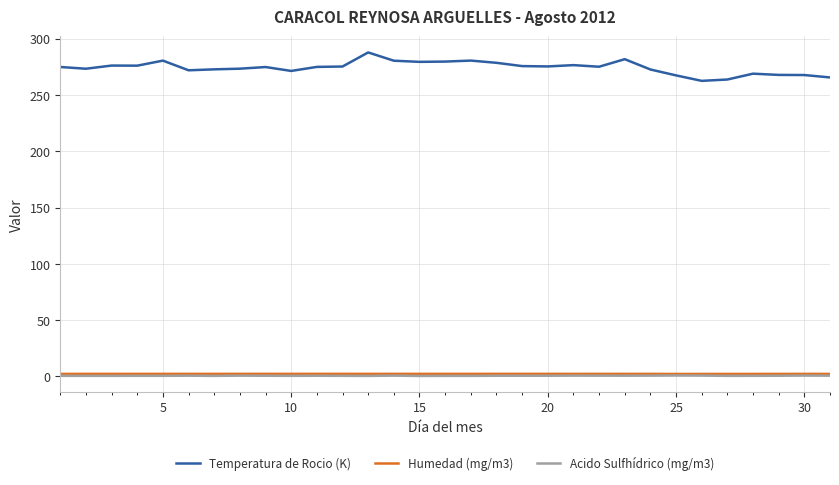

Which series has the widest spread of values?

Temperatura de Rocio (K)